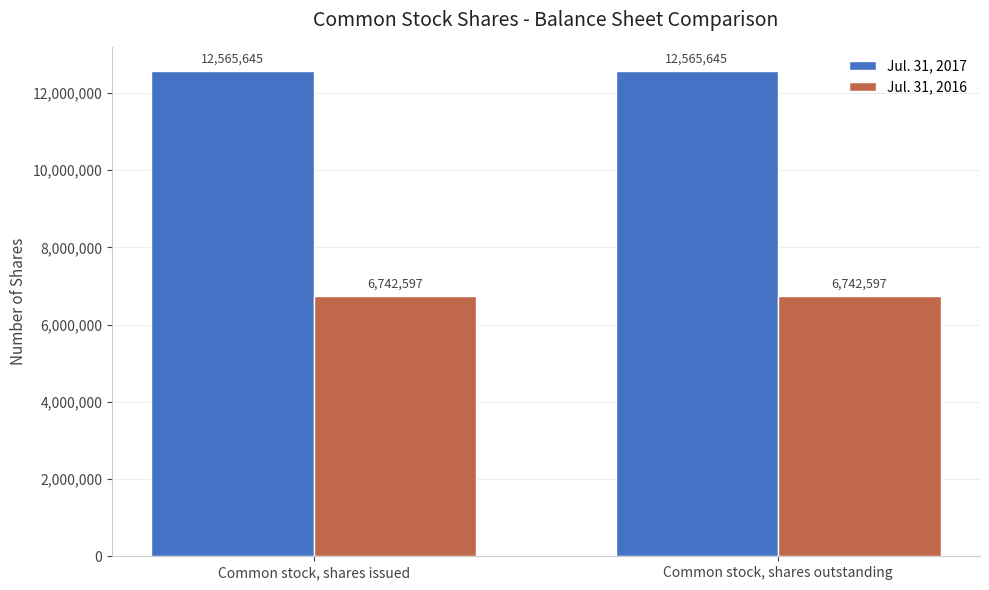

What is the highest value of the Jul. 31, 2017 series?

12565645